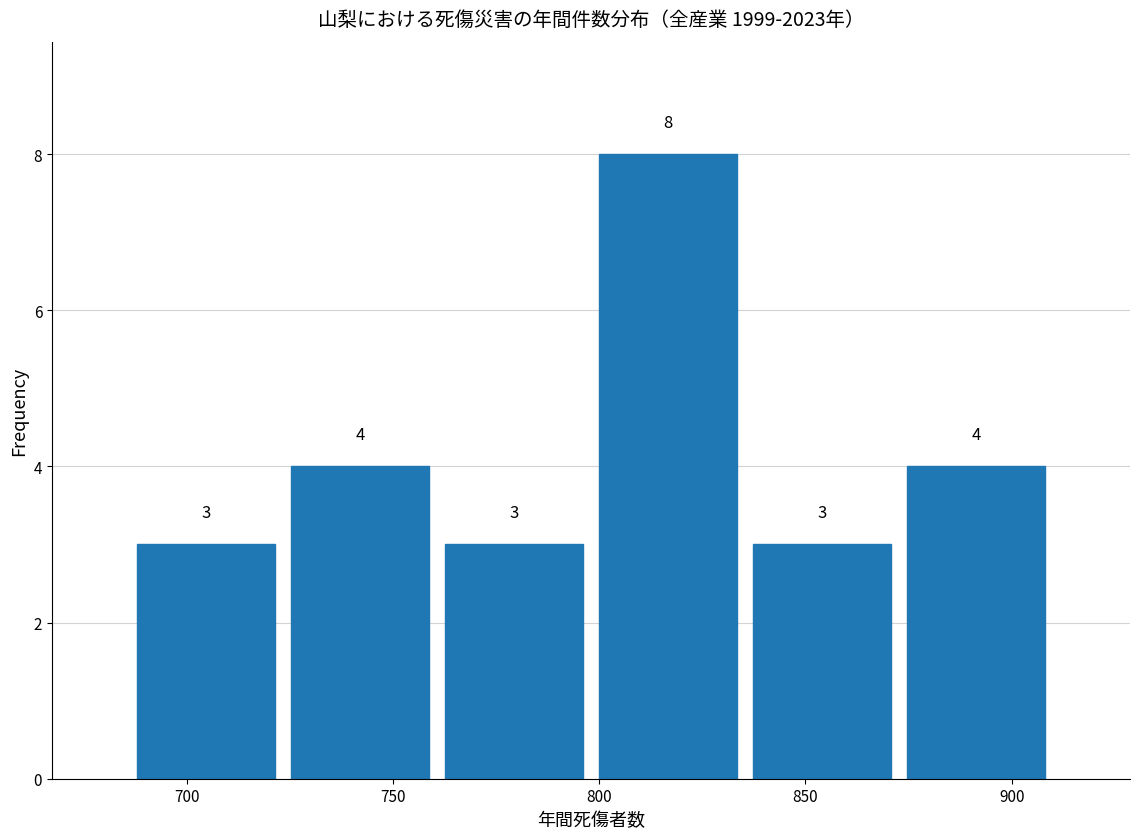

How tall is the bar that spans 835 to 875 on the x-axis? The bar edges are not printed on the chart, so give them approximately, as read against the axis.

3